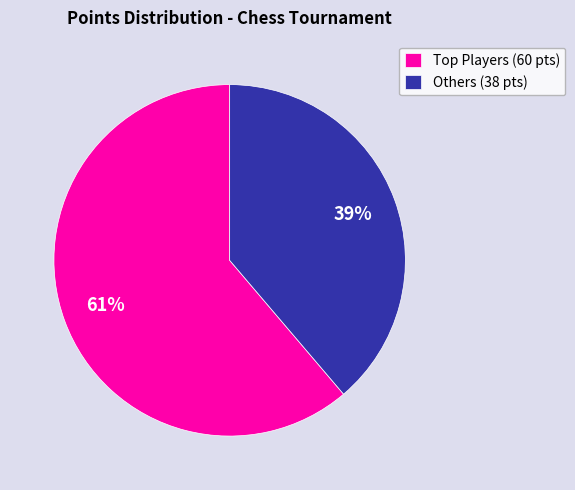

To the nearest percent, what is the average slice percentage?

50%